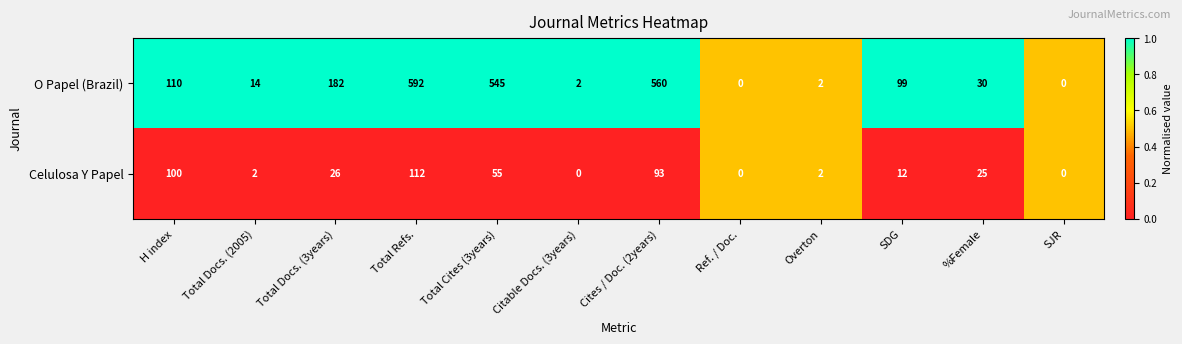

The value of Celulosa Y Papel at %Female is 10. True or false?

False